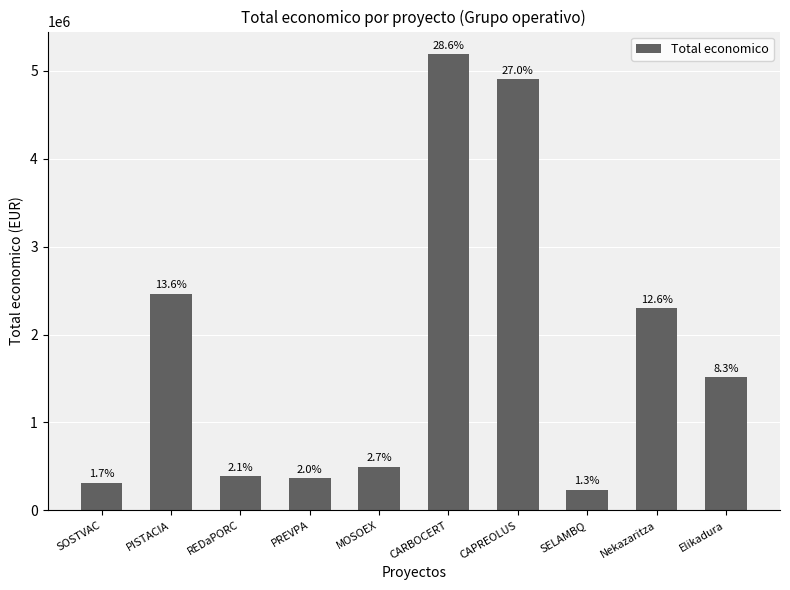

How many bars are there in total?

10